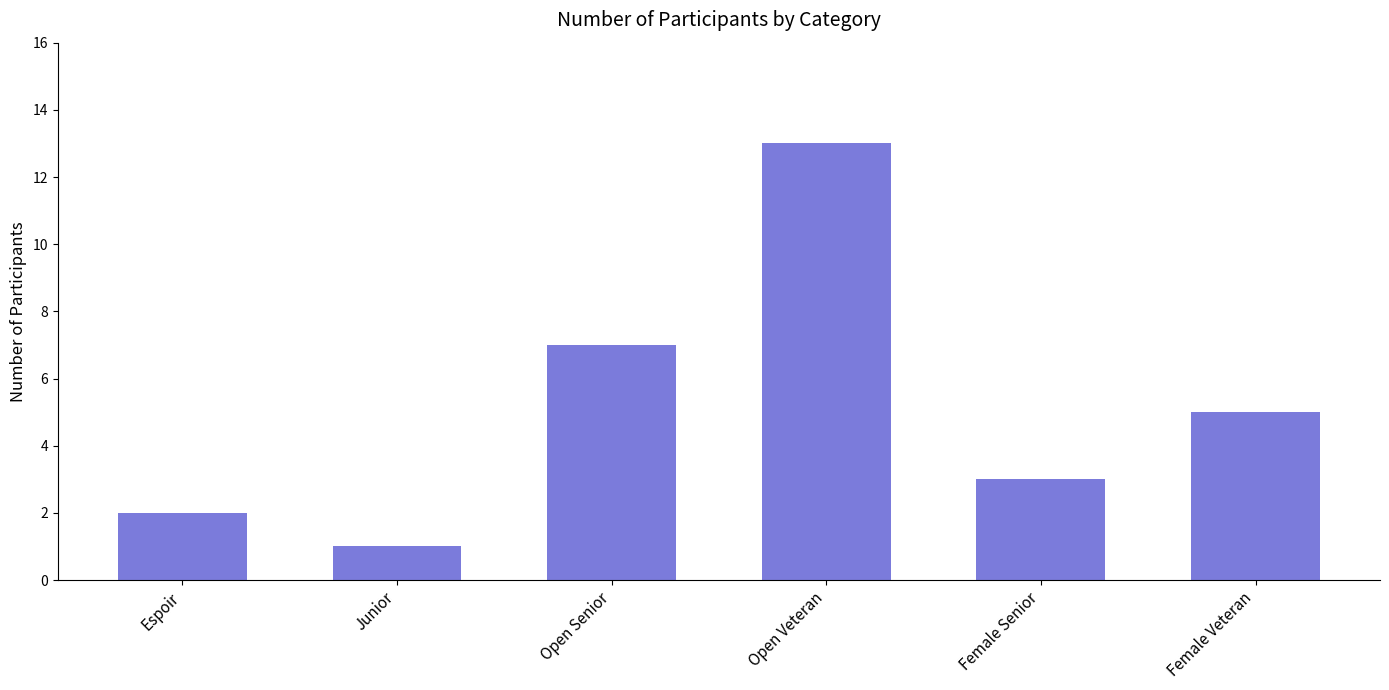

Reading left to right, list all the values displayed in this chart.

Espoir=2	Junior=1	Open Senior=7	Open Veteran=13	Female Senior=3	Female Veteran=5